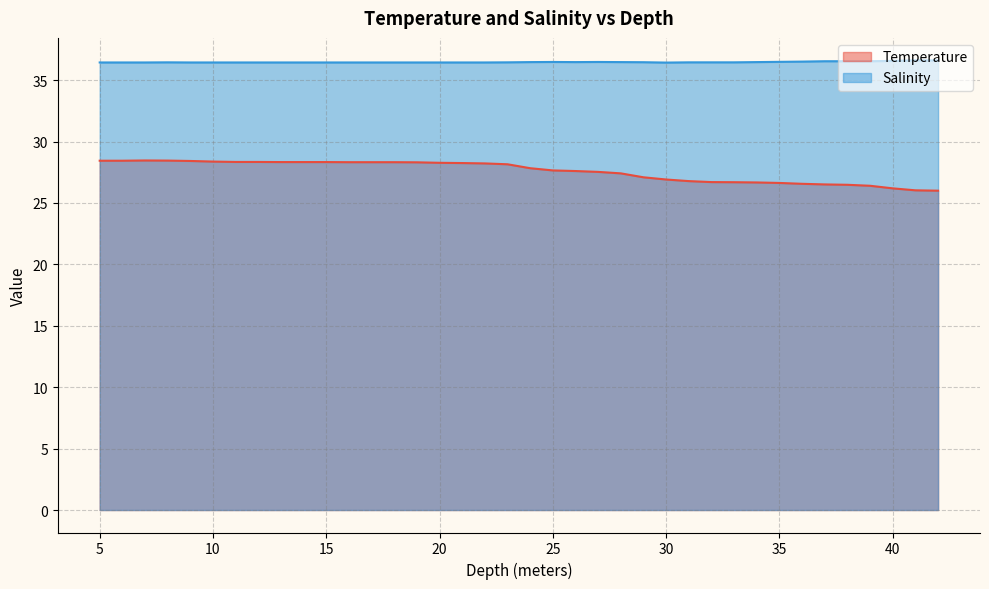

True or false: Salinity has a value of 60.2 at 39.

False